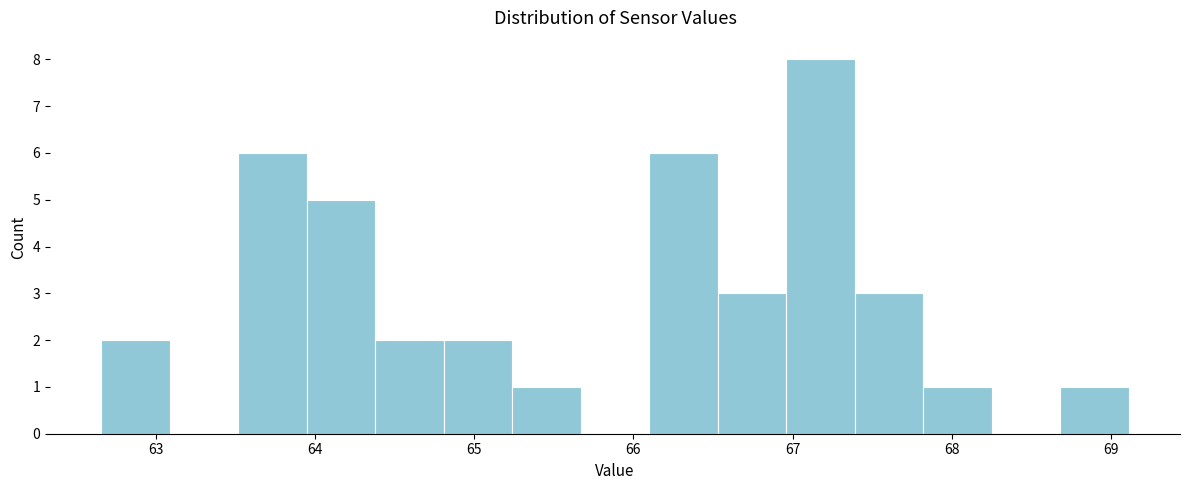

Over which range of the x-axis is the bar tallest?

66.96 to 67.39